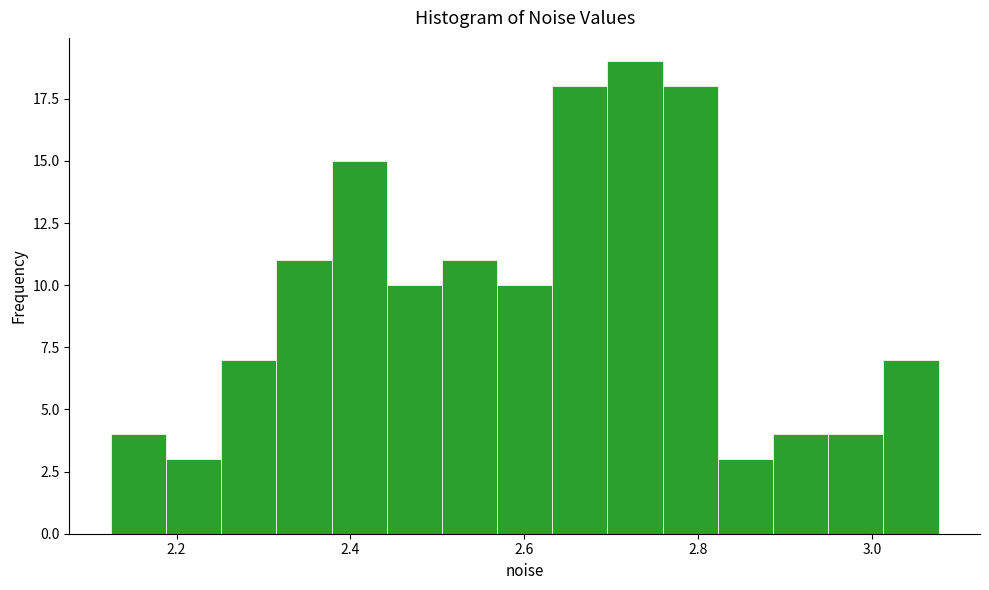

Around what value on the x-axis is the tallest bar? Give the approximate position of its centre, as read against the axis.

2.72